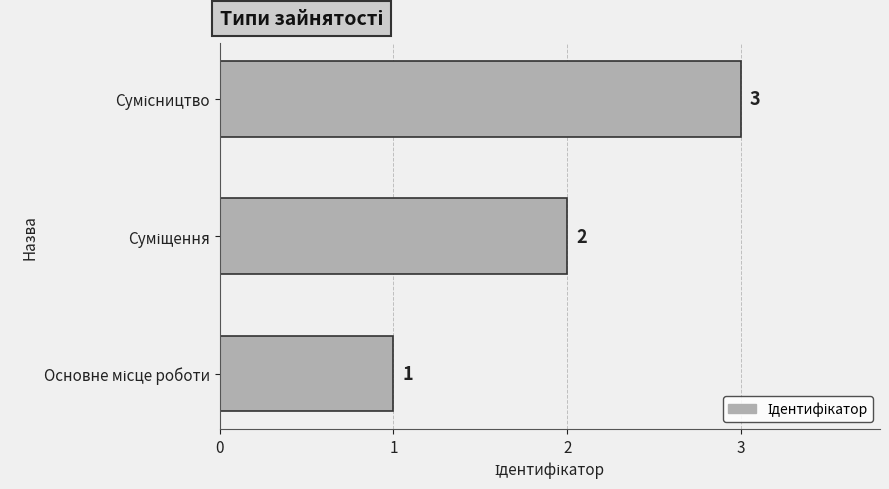

What is the difference between the maximum and second lowest values?

1